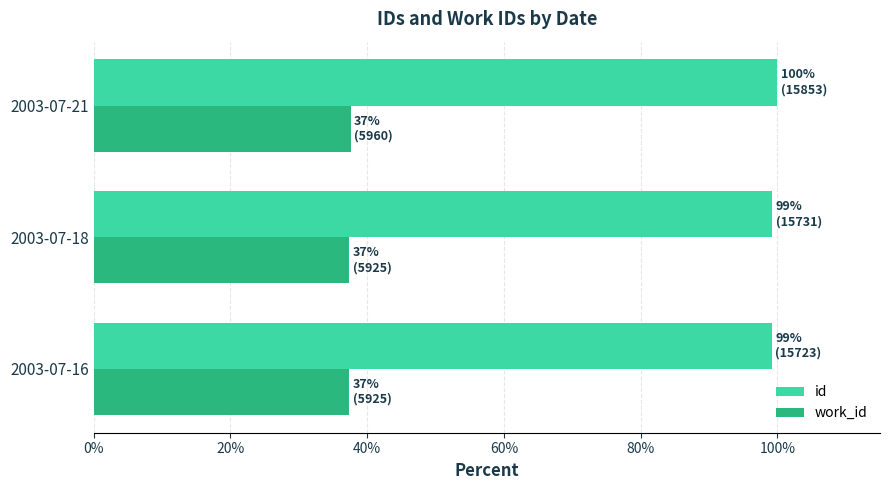

What is the difference between the maximum and minimum values in the work_id series?

0.2